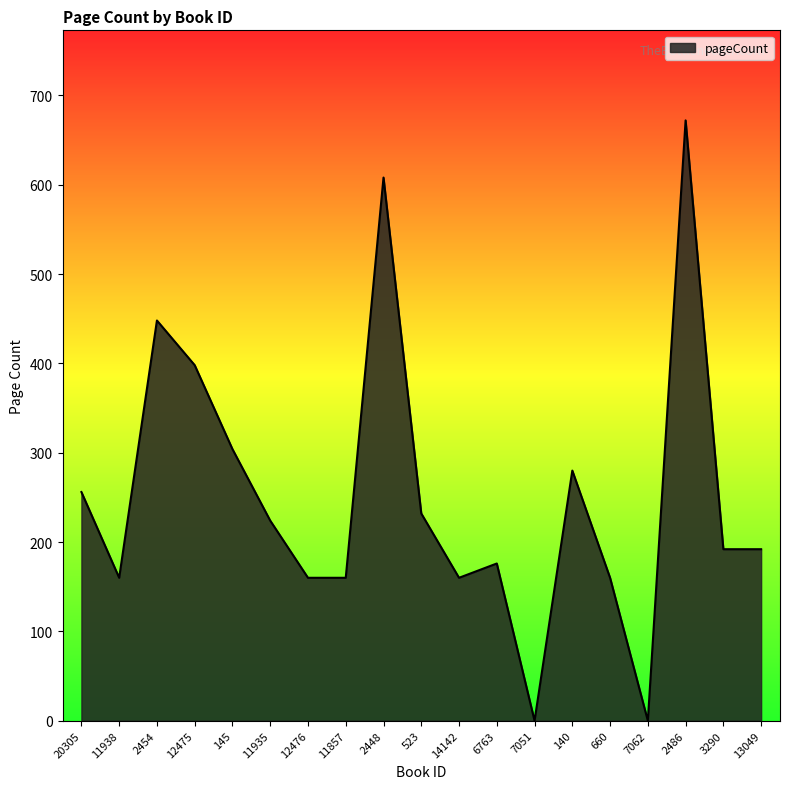

What is the difference between the values at 3290 and 523?

40